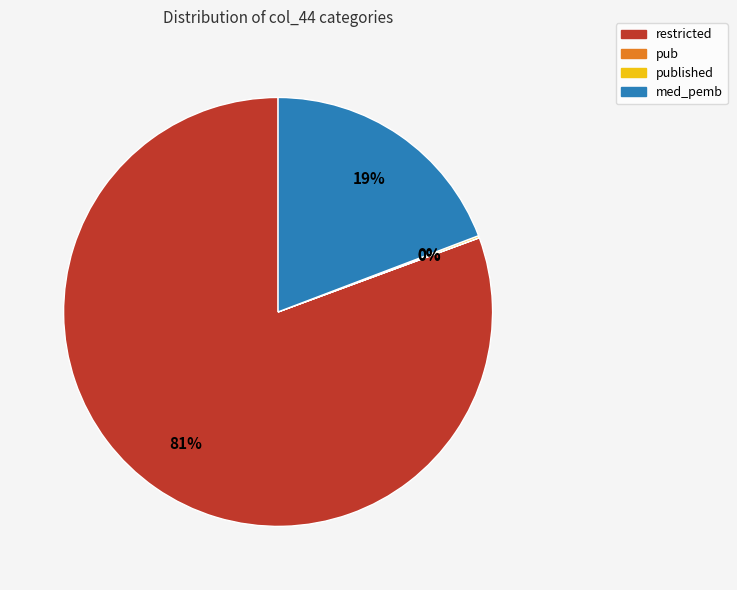

Is there any slice that represents more than half of the pie?

Yes